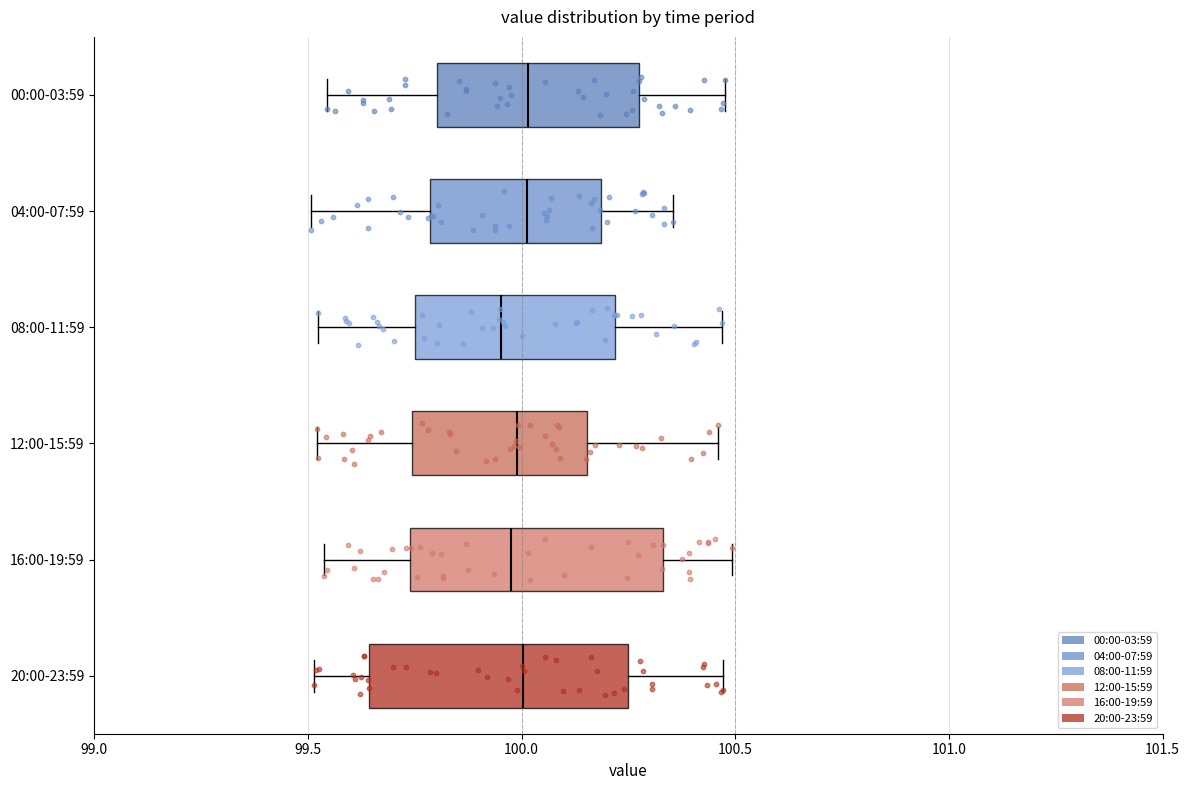

Where is the right edge of the box for 12:00-15:59 on the x-axis? The values are not printed on the chart, so give them approximately, as read against the axis.

100.15